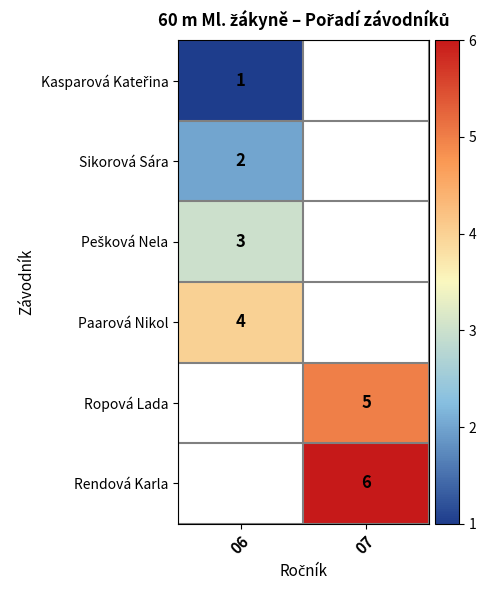

Is the value of Rendová Karla at 07 greater than the value of Sikorová Sára at 06?

Yes